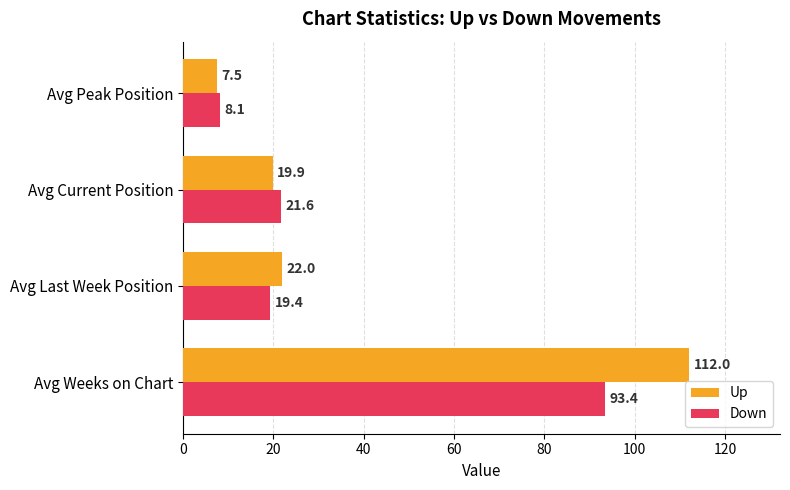

At which label does Up reach its minimum?

Avg Peak Position